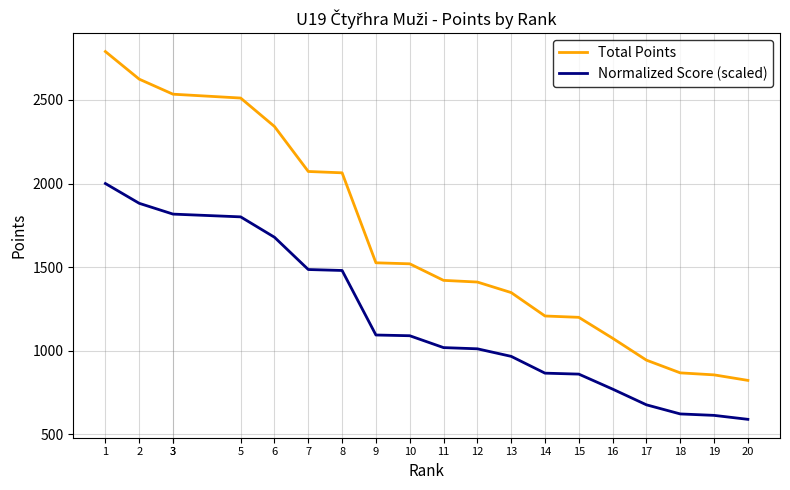

Is this an area chart (filled region under the line)?

No